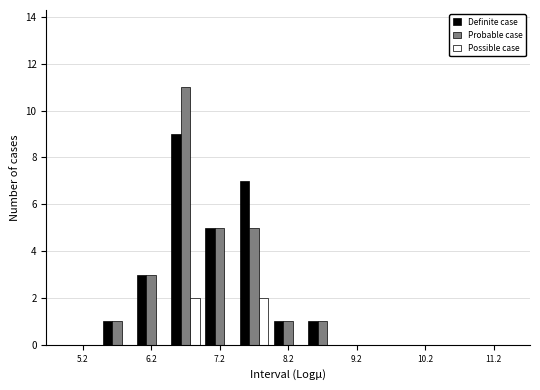

Reading left to right, transcribe this chart: for each range on the x-axis, give the height of each series' bar. The values are not printed on the chart, so give them approximately, as read against the axis.

5.0 to 5.5: Definite case=0	Probable case=0	Possible case=0
5.5 to 6.0: Definite case=1	Probable case=1	Possible case=0
6.0 to 6.5: Definite case=3	Probable case=3	Possible case=0
6.5 to 7.0: Definite case=9	Probable case=11	Possible case=2
7.0 to 7.5: Definite case=5	Probable case=5	Possible case=0
7.5 to 8.0: Definite case=7	Probable case=5	Possible case=2
8.0 to 8.5: Definite case=1	Probable case=1	Possible case=0
8.5 to 9.0: Definite case=1	Probable case=1	Possible case=0
9.0 to 9.5: Definite case=0	Probable case=0	Possible case=0
9.5 to 10.0: Definite case=0	Probable case=0	Possible case=0
10.0 to 10.5: Definite case=0	Probable case=0	Possible case=0
10.5 to 11.0: Definite case=0	Probable case=0	Possible case=0
11.0 to 11.5: Definite case=0	Probable case=0	Possible case=0